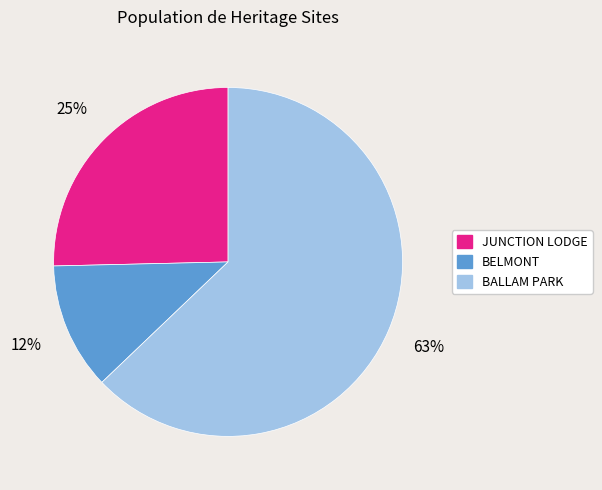

Is there a majority slice in this chart?

Yes